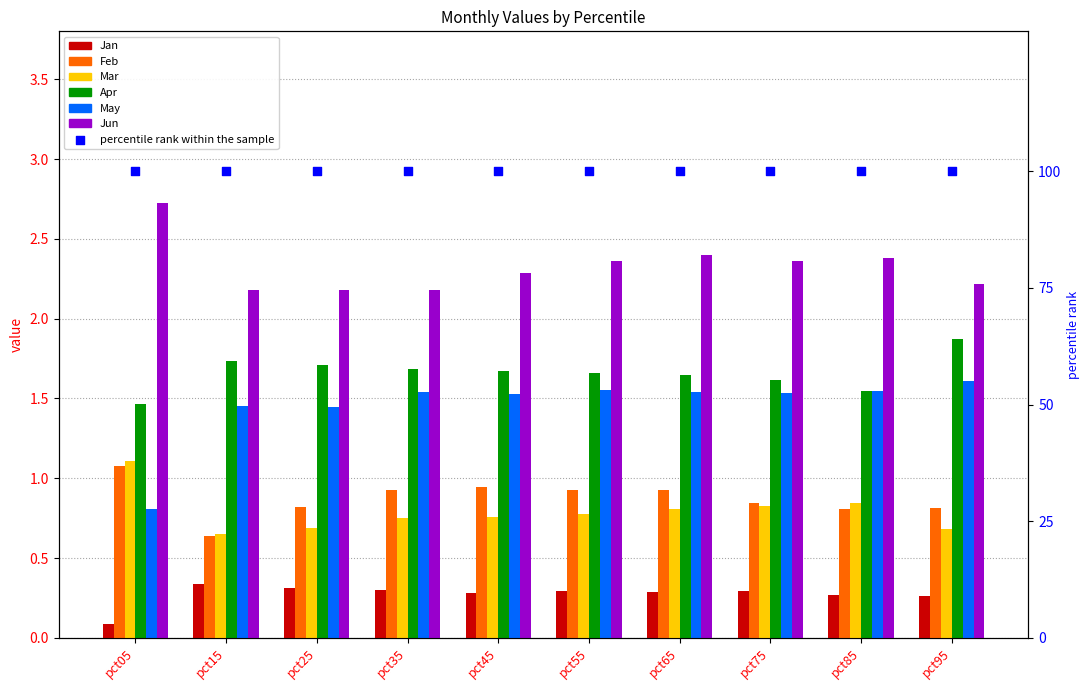

At how many categories does at least one series exceed 2?

10